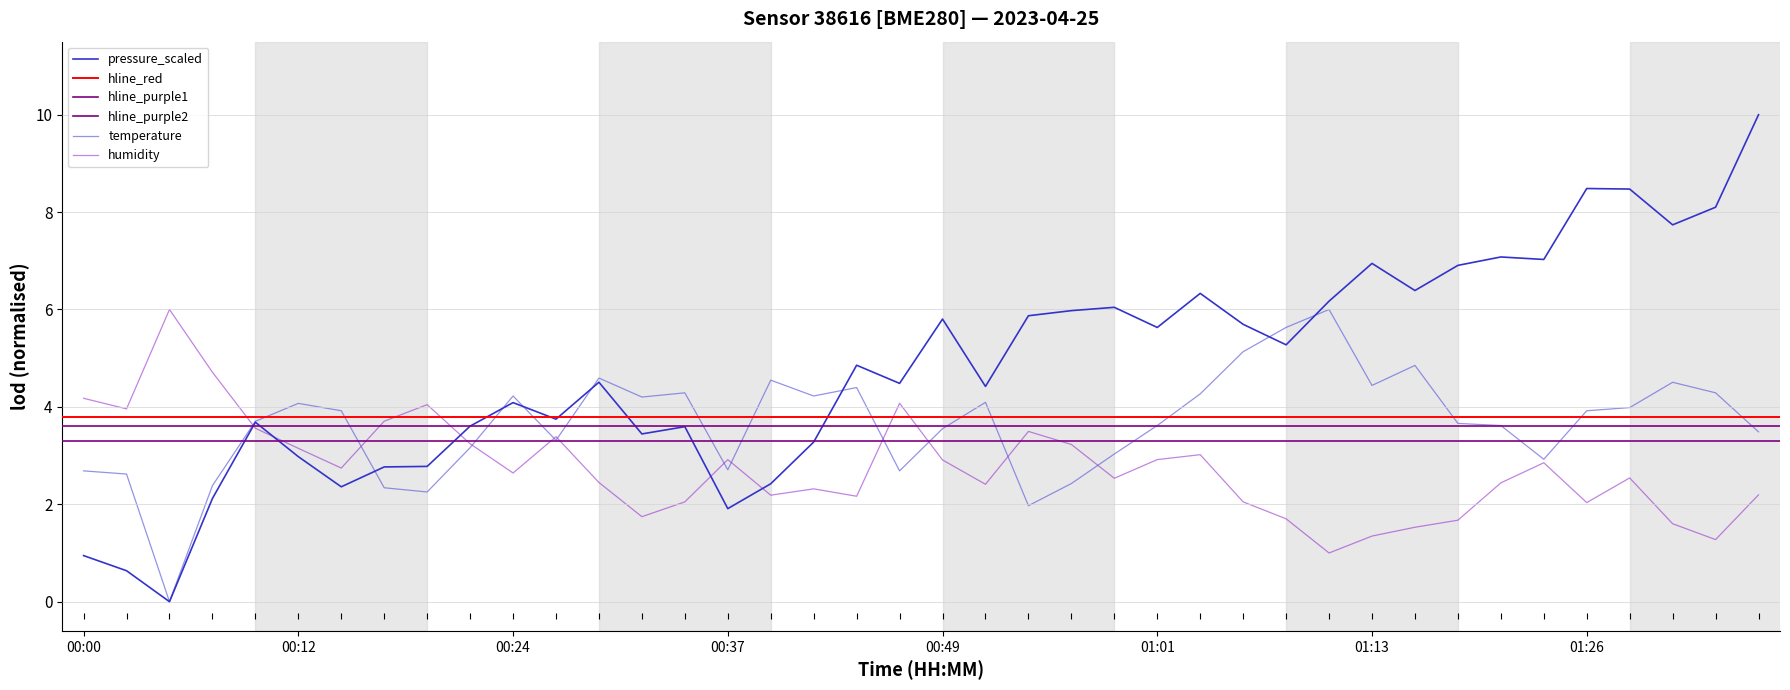

Between 00:32 and 01:31, which series saw the biggest shift?

pressure_scaled